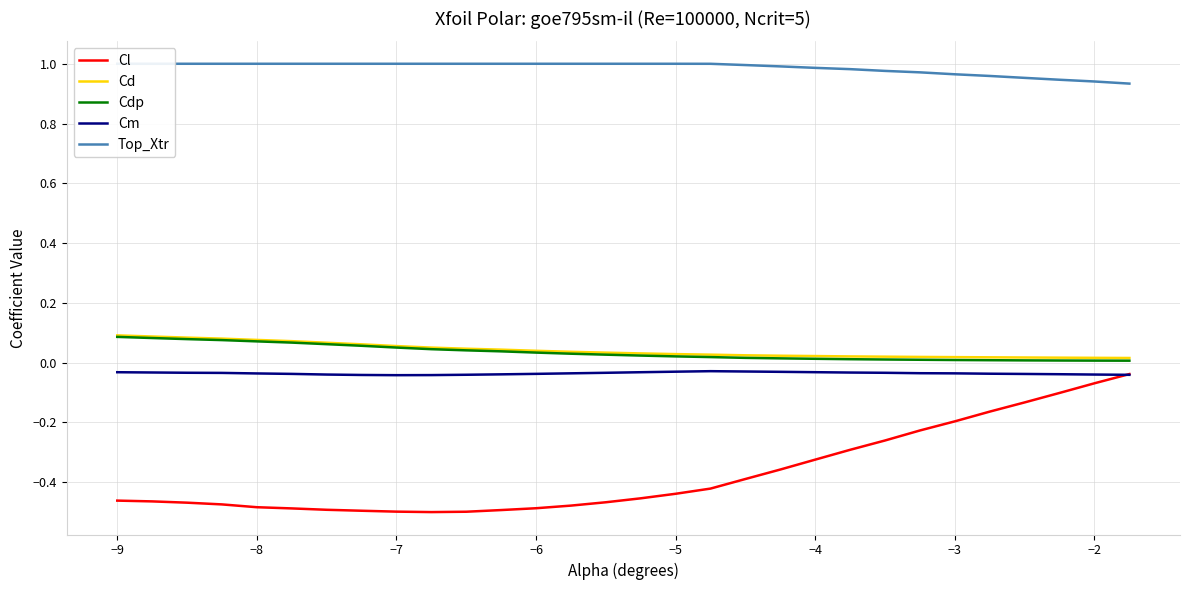

The Cdp series shows 0.0 at −9. True or false?

False